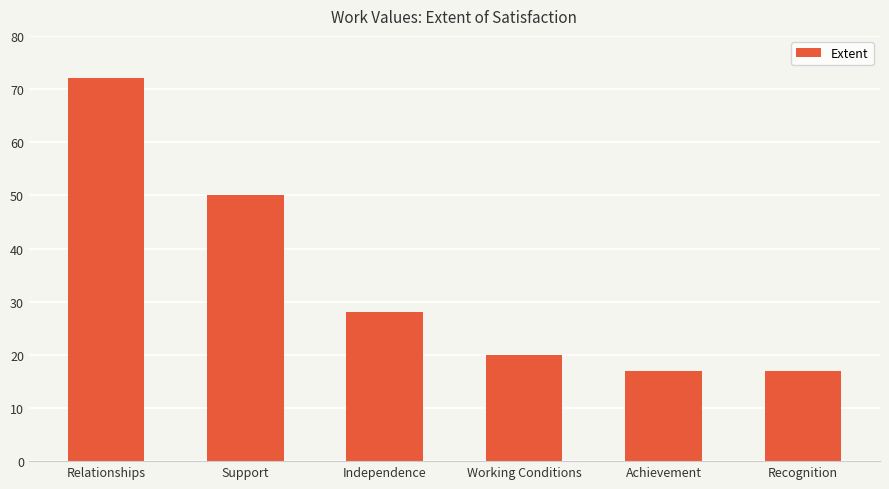

What is the ratio of the value at Support to the value at Achievement?

2.9